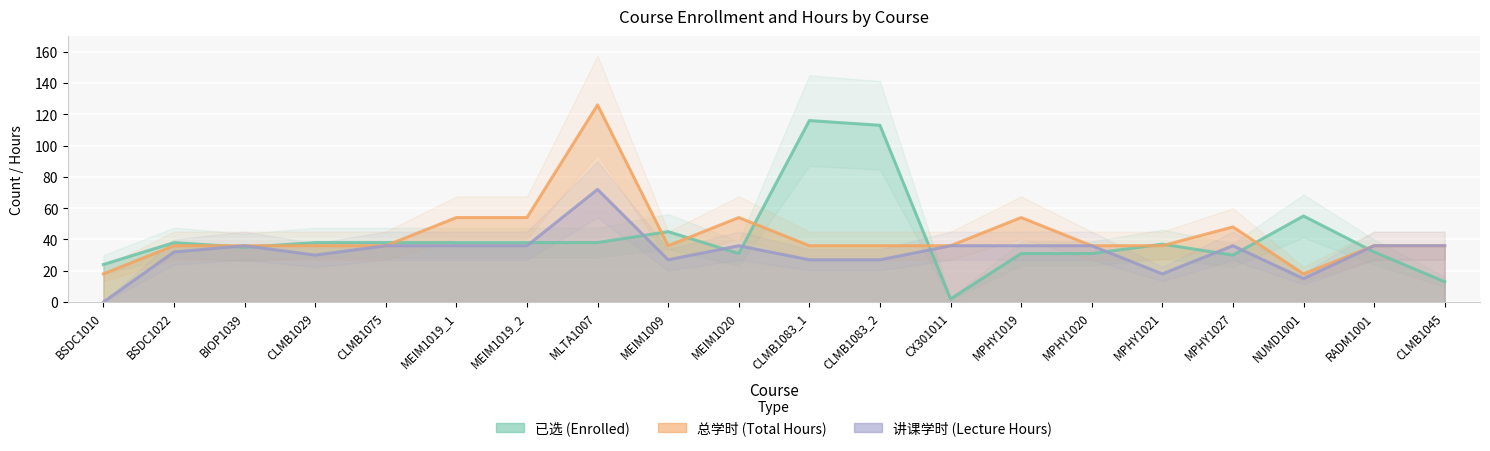

What position from the left is CLMB1083_1?

11